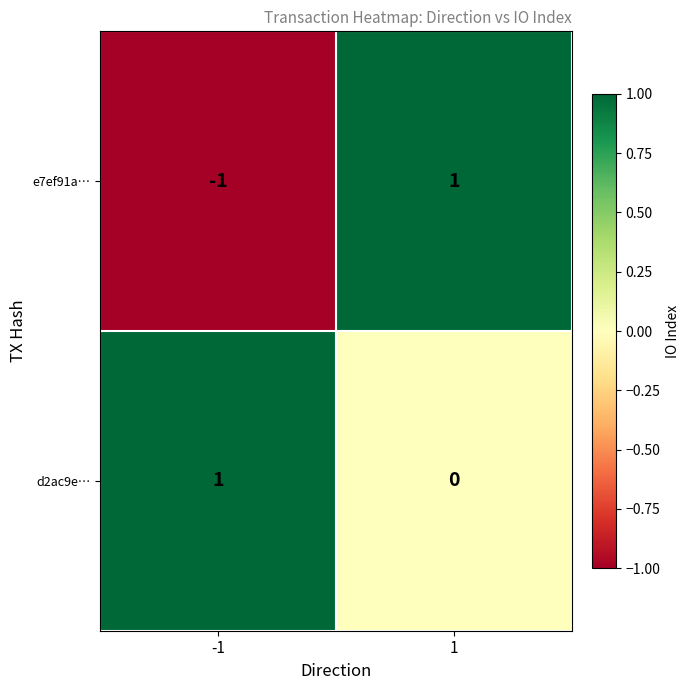

Rank the series by their average value, from highest to lowest.

d2ac9e…, e7ef91a…